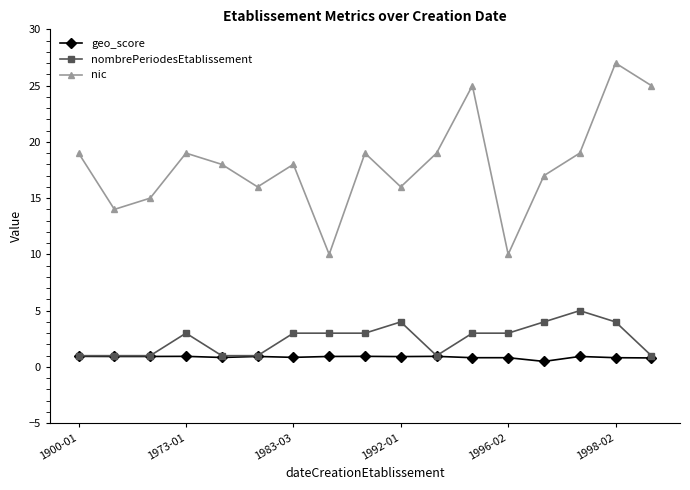

How many nombrePeriodesEtablissement values are between 1 and 3?

13